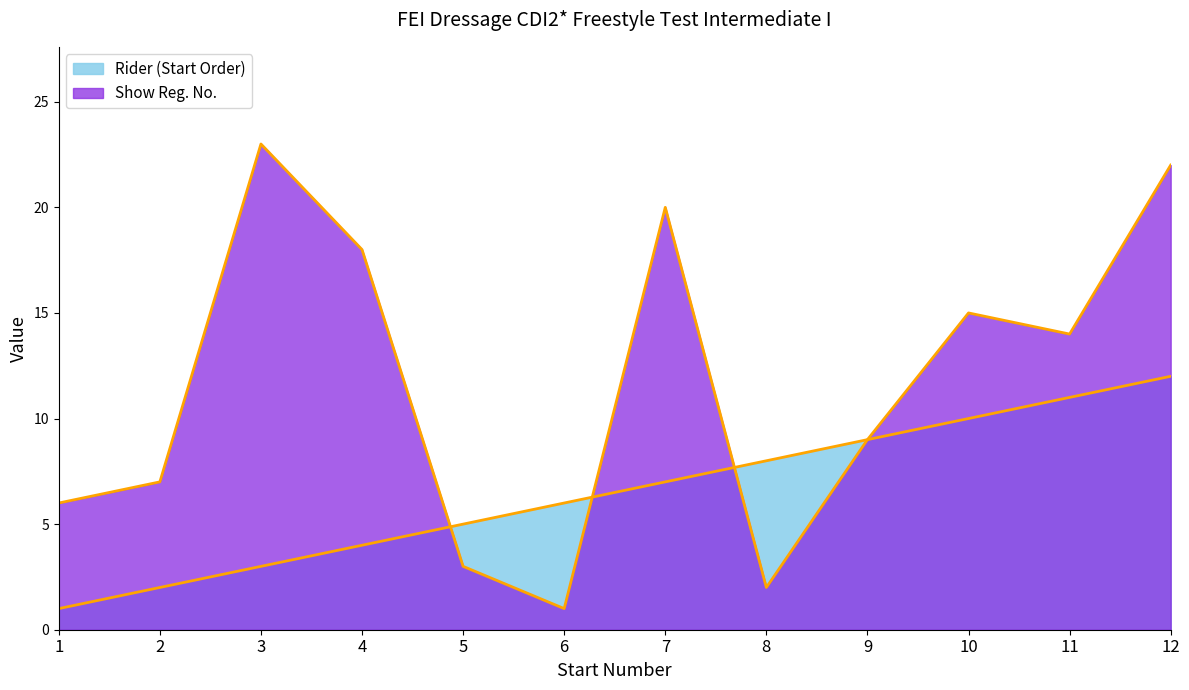

The value of Show Reg. No. at 1 is 6. True or false?

True